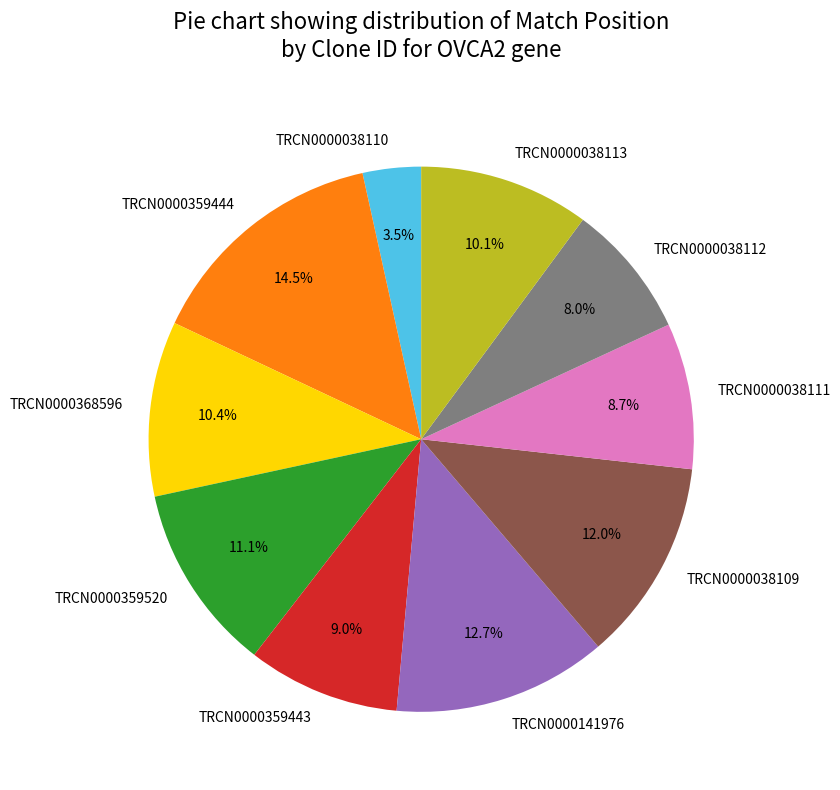

How much of the chart is everything except TRCN0000038111?

91.3%